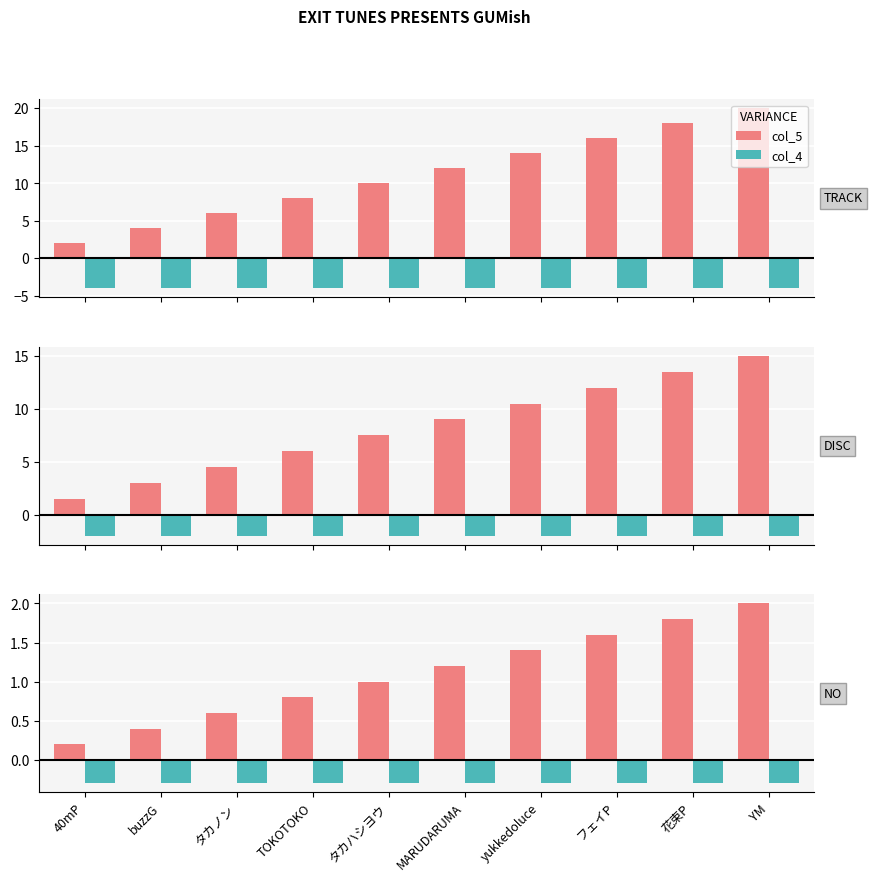

Rank the series by their maximum value, from highest to lowest.

col_5, col_4